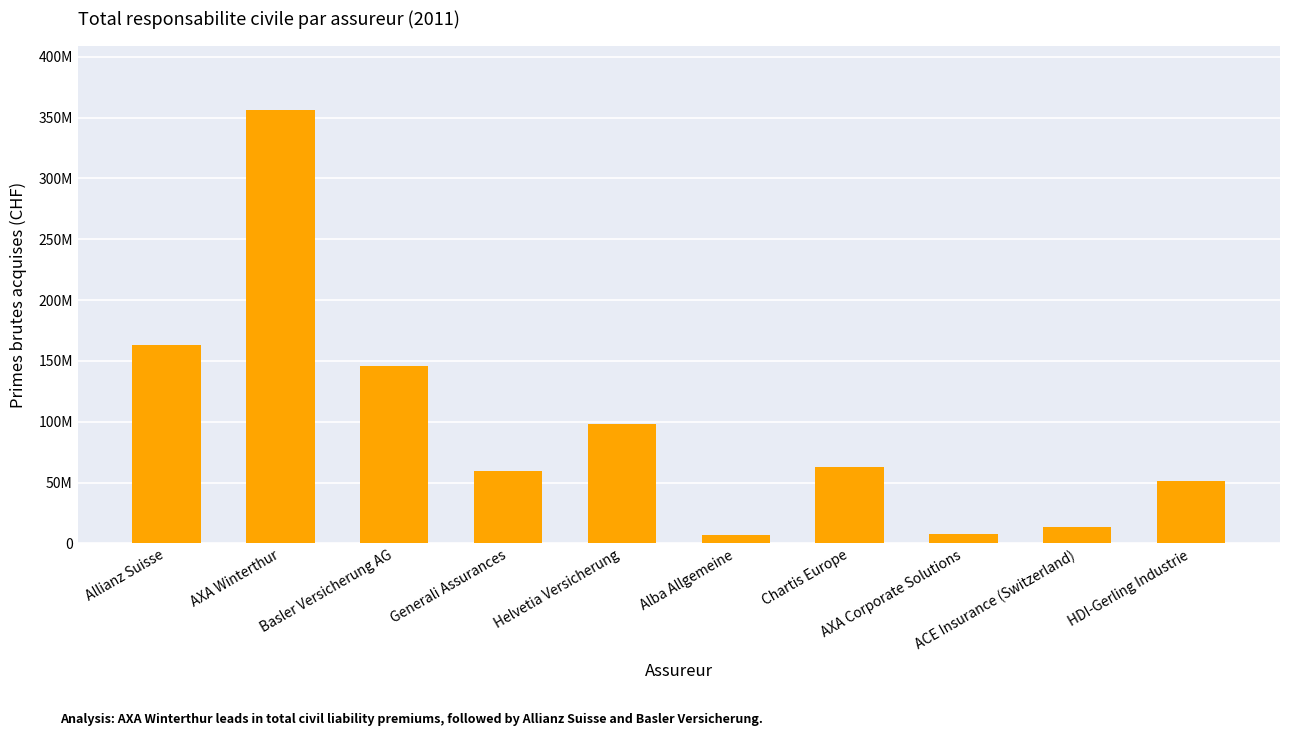

What is the change in value from AXA Winterthur to Basler Versicherung AG?

-209718633